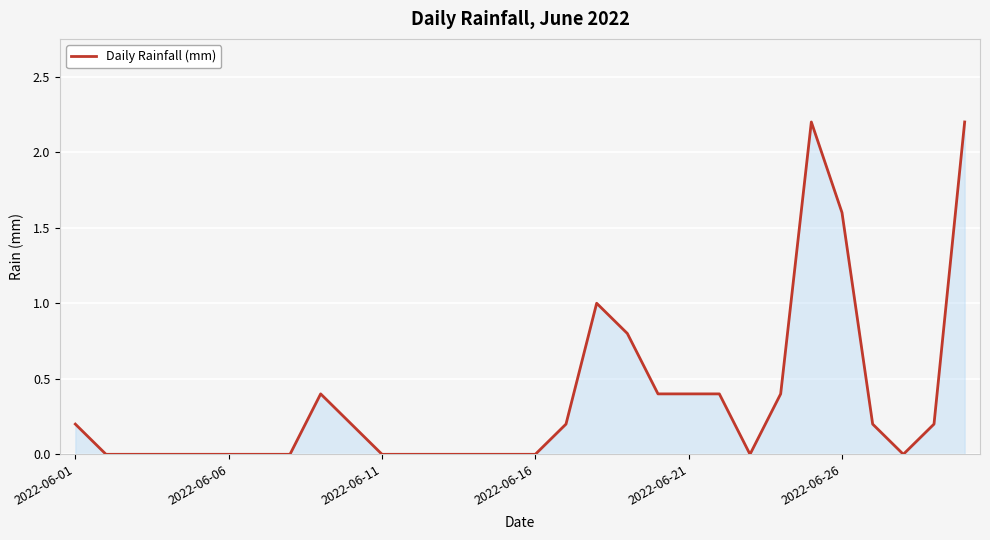

What is the difference between the second highest and second lowest values?

2.2